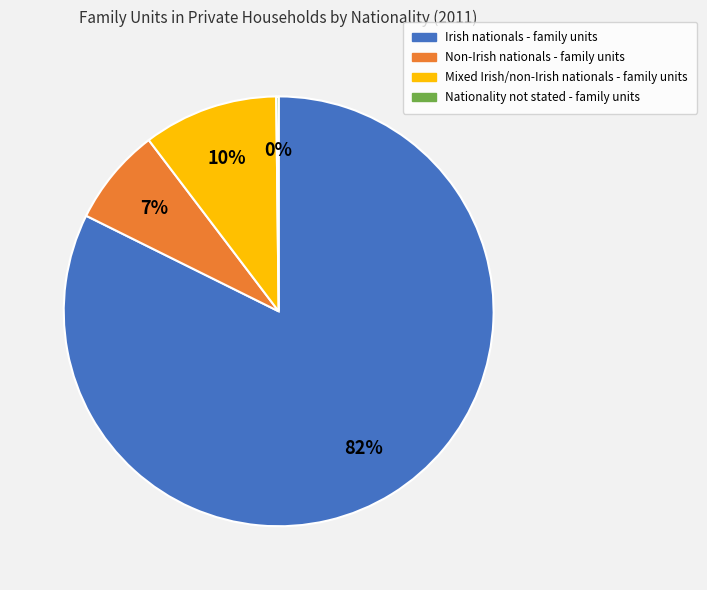

Which has a higher value, Non-Irish nationals - family units or Mixed Irish/non-Irish nationals - family units?

Mixed Irish/non-Irish nationals - family units